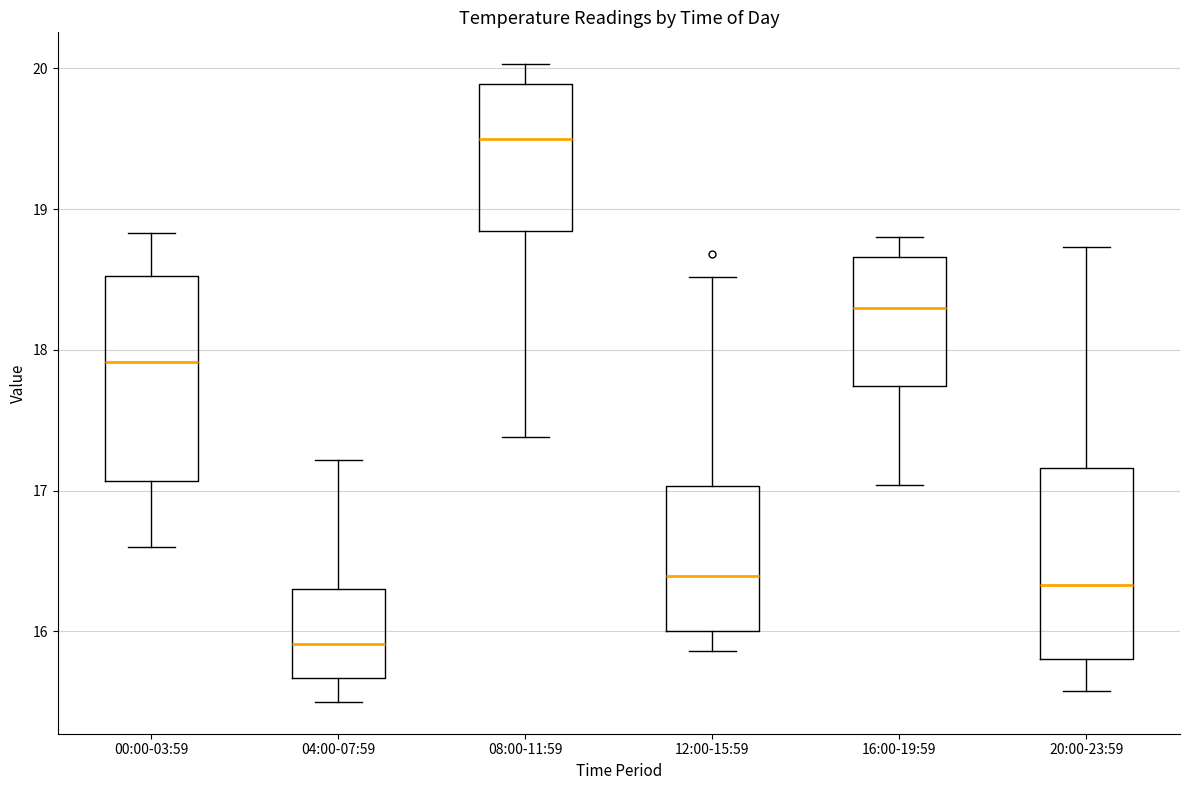

Which box has the highest median line?

08:00-11:59